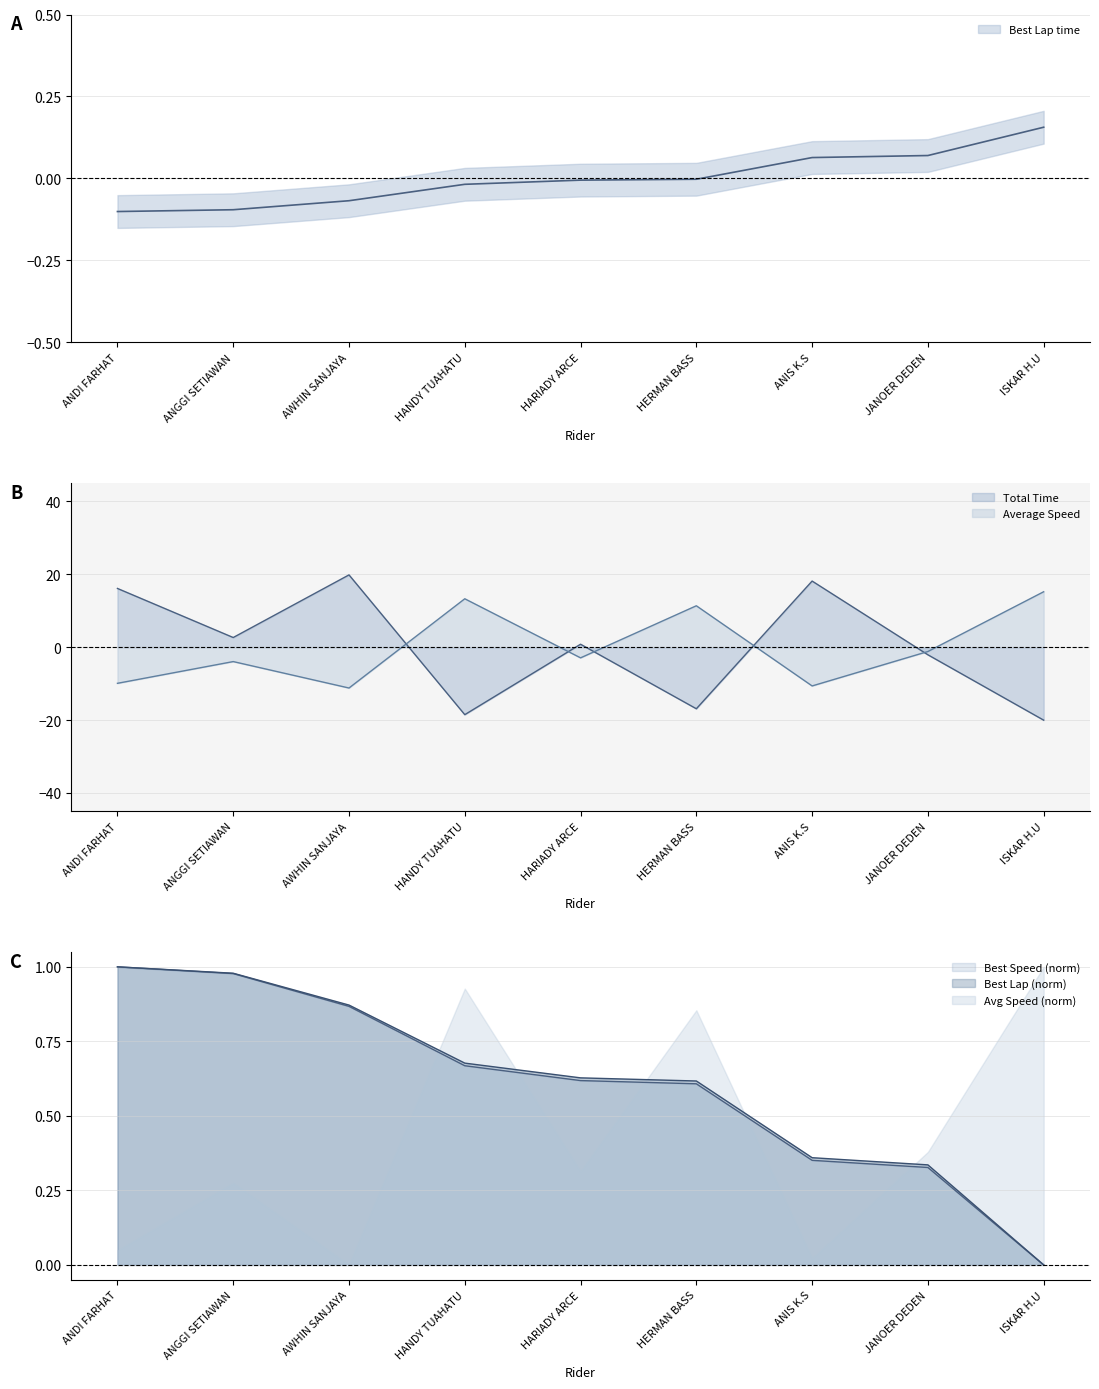

What is the label of the 1st point from the left?

ANDI FARHAT